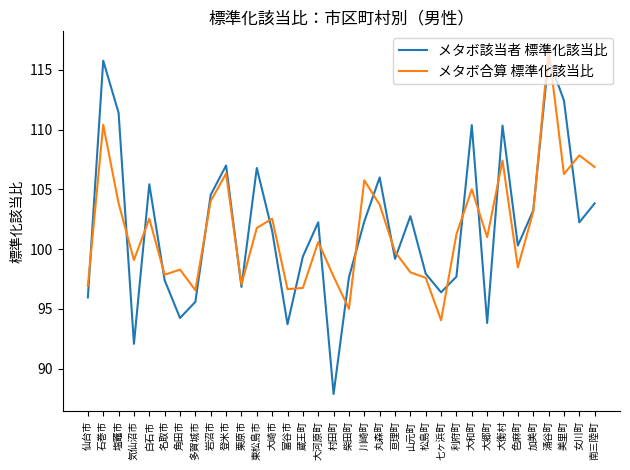

Which series has the widest spread of values?

メタボ該当者 標準化該当比